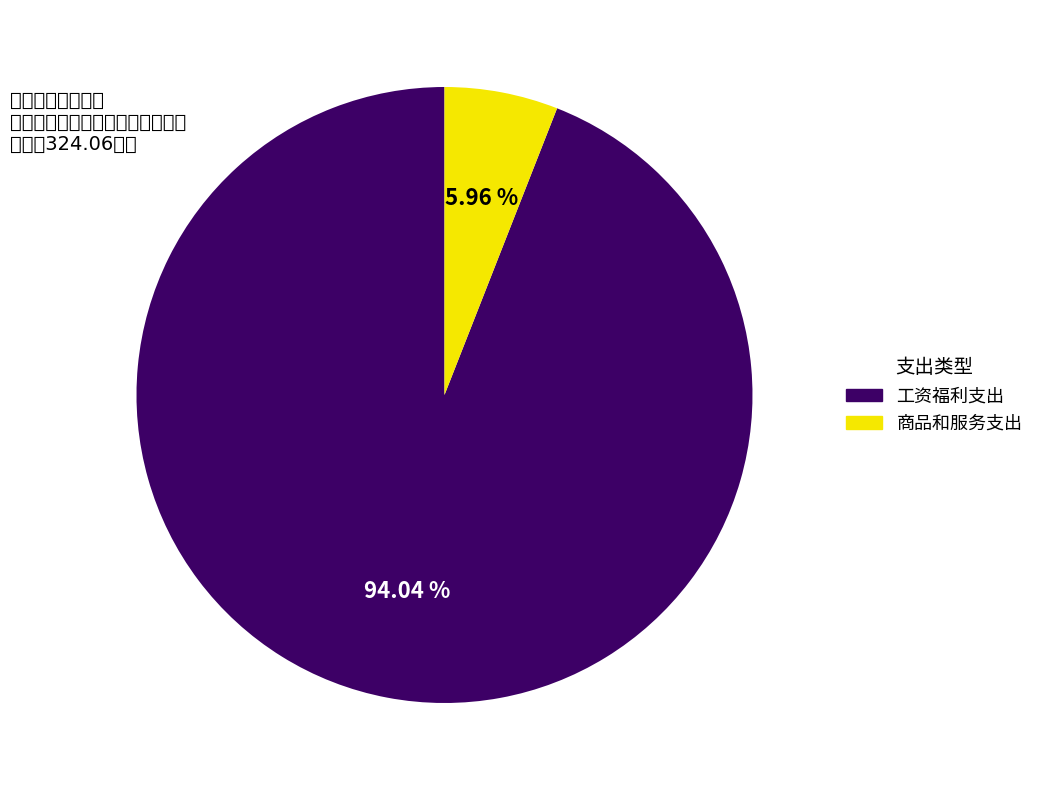

To the nearest percent, what is the combined percentage of 工资福利支出 and 商品和服务支出?

100%